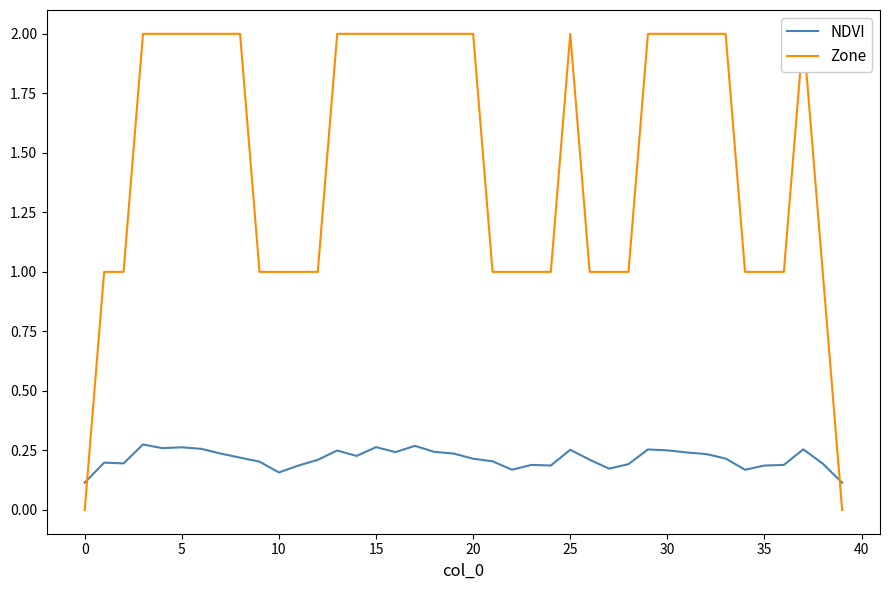

The value of NDVI at 35 is 0.3. True or false?

False